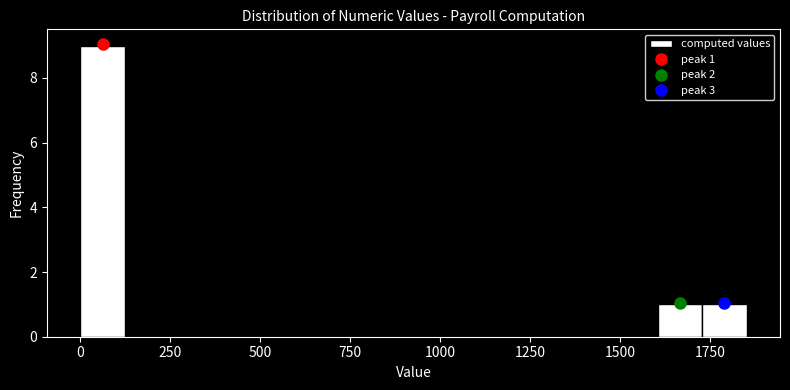

Around what value on the x-axis is the tallest bar? Give the approximate position of its centre, as read against the axis.

50